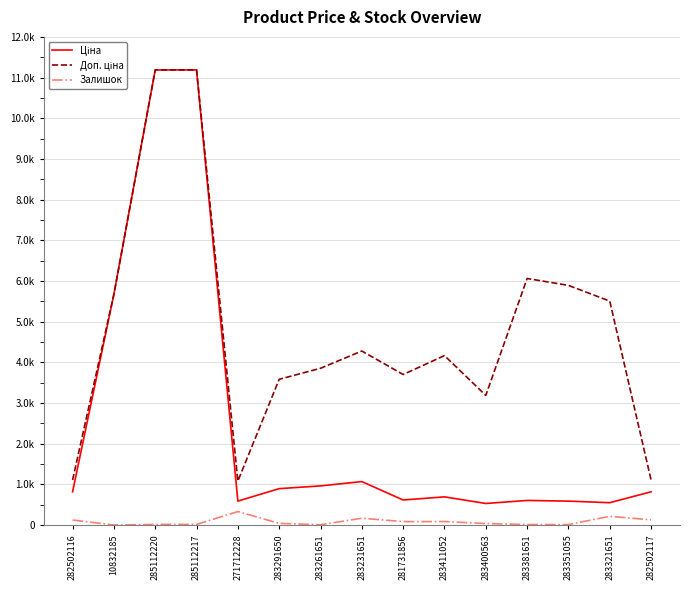

True or false: Залишок and Ціна intersect in this chart.

False